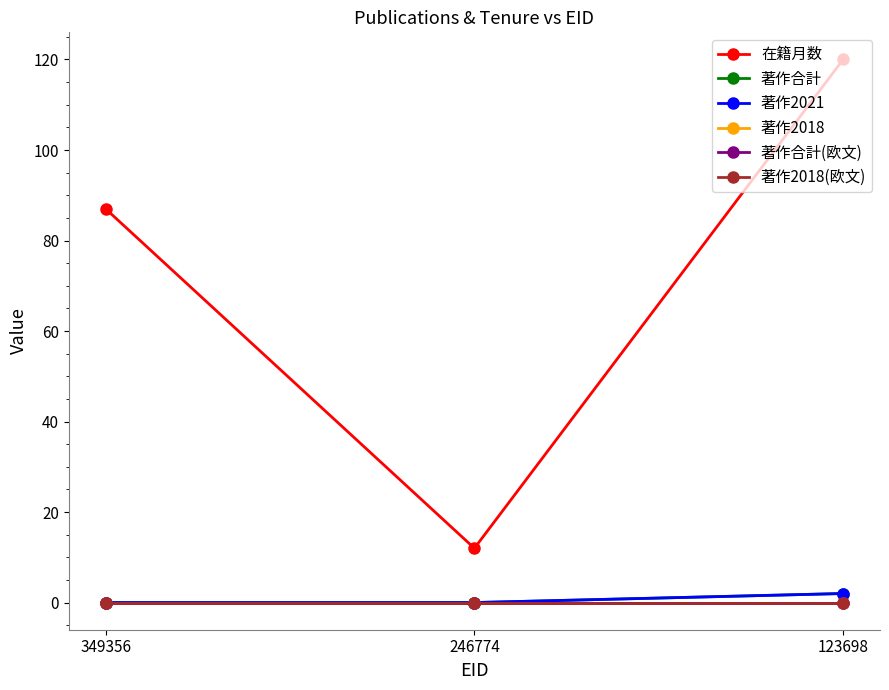

Does the chart have visible grid lines?

No